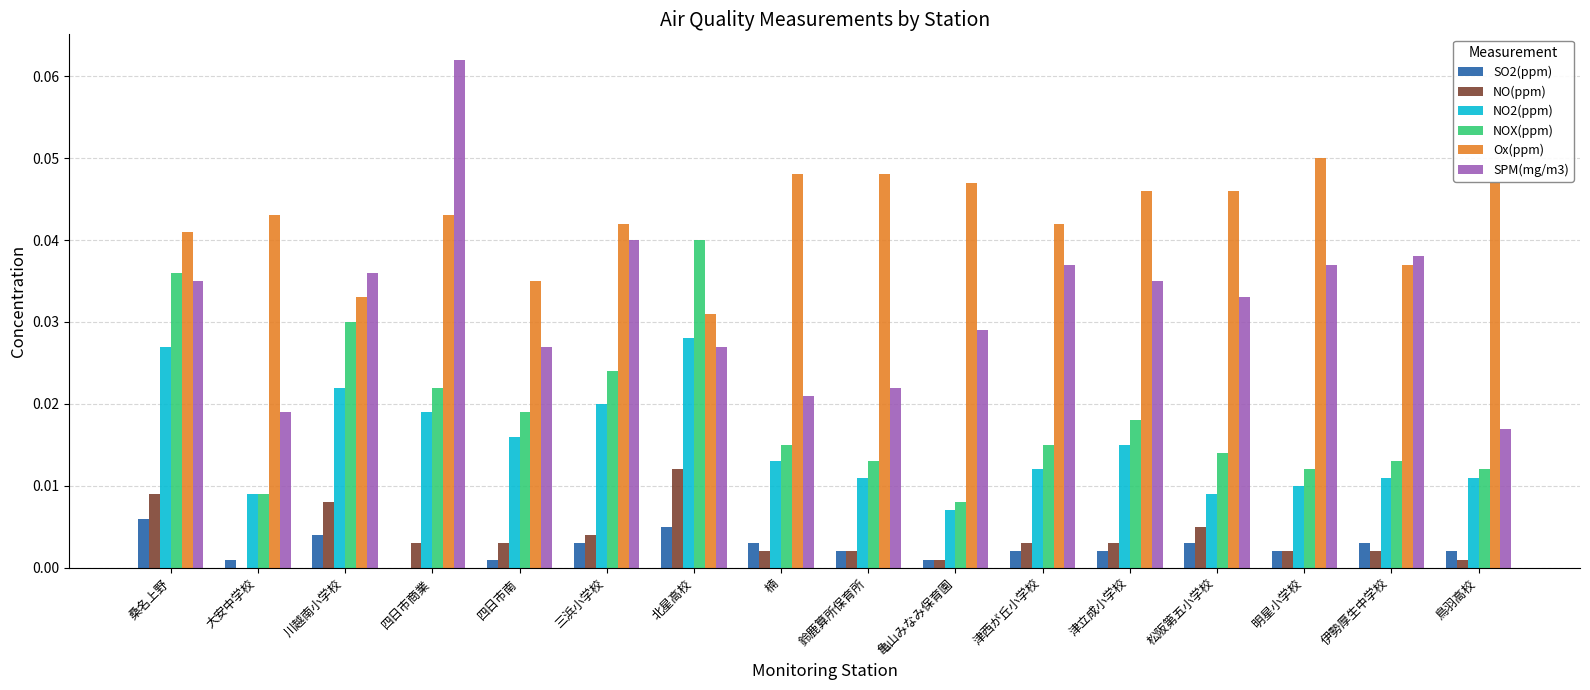

Is the value of NO(ppm) at 津立成小学校 greater than the value of SPM(mg/m3) at 楠?

No